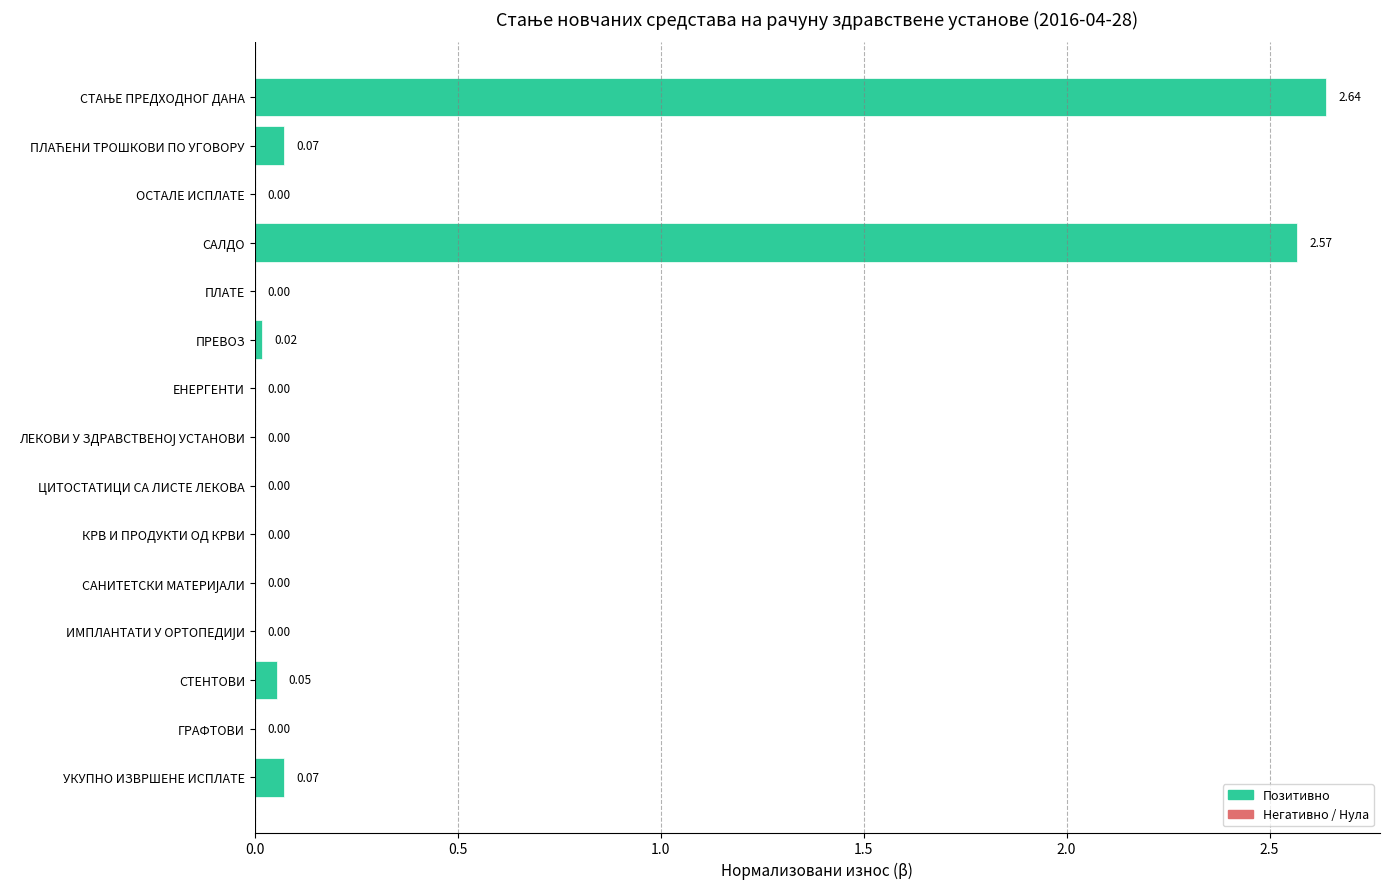

Which has a higher value, УКУПНО ИЗВРШЕНЕ ИСПЛАТЕ or ГРАФТОВИ?

УКУПНО ИЗВРШЕНЕ ИСПЛАТЕ